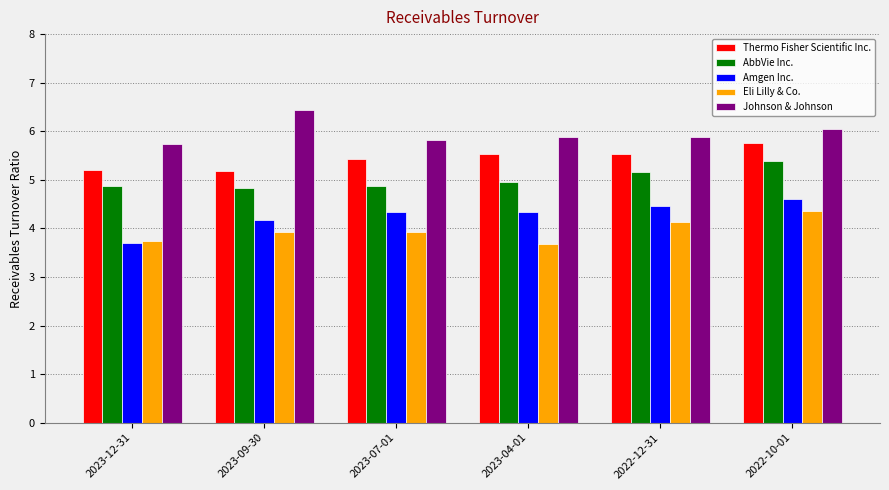

Rank the series by their average value, from highest to lowest.

Johnson & Johnson, Thermo Fisher Scientific Inc., AbbVie Inc., Amgen Inc., Eli Lilly & Co.